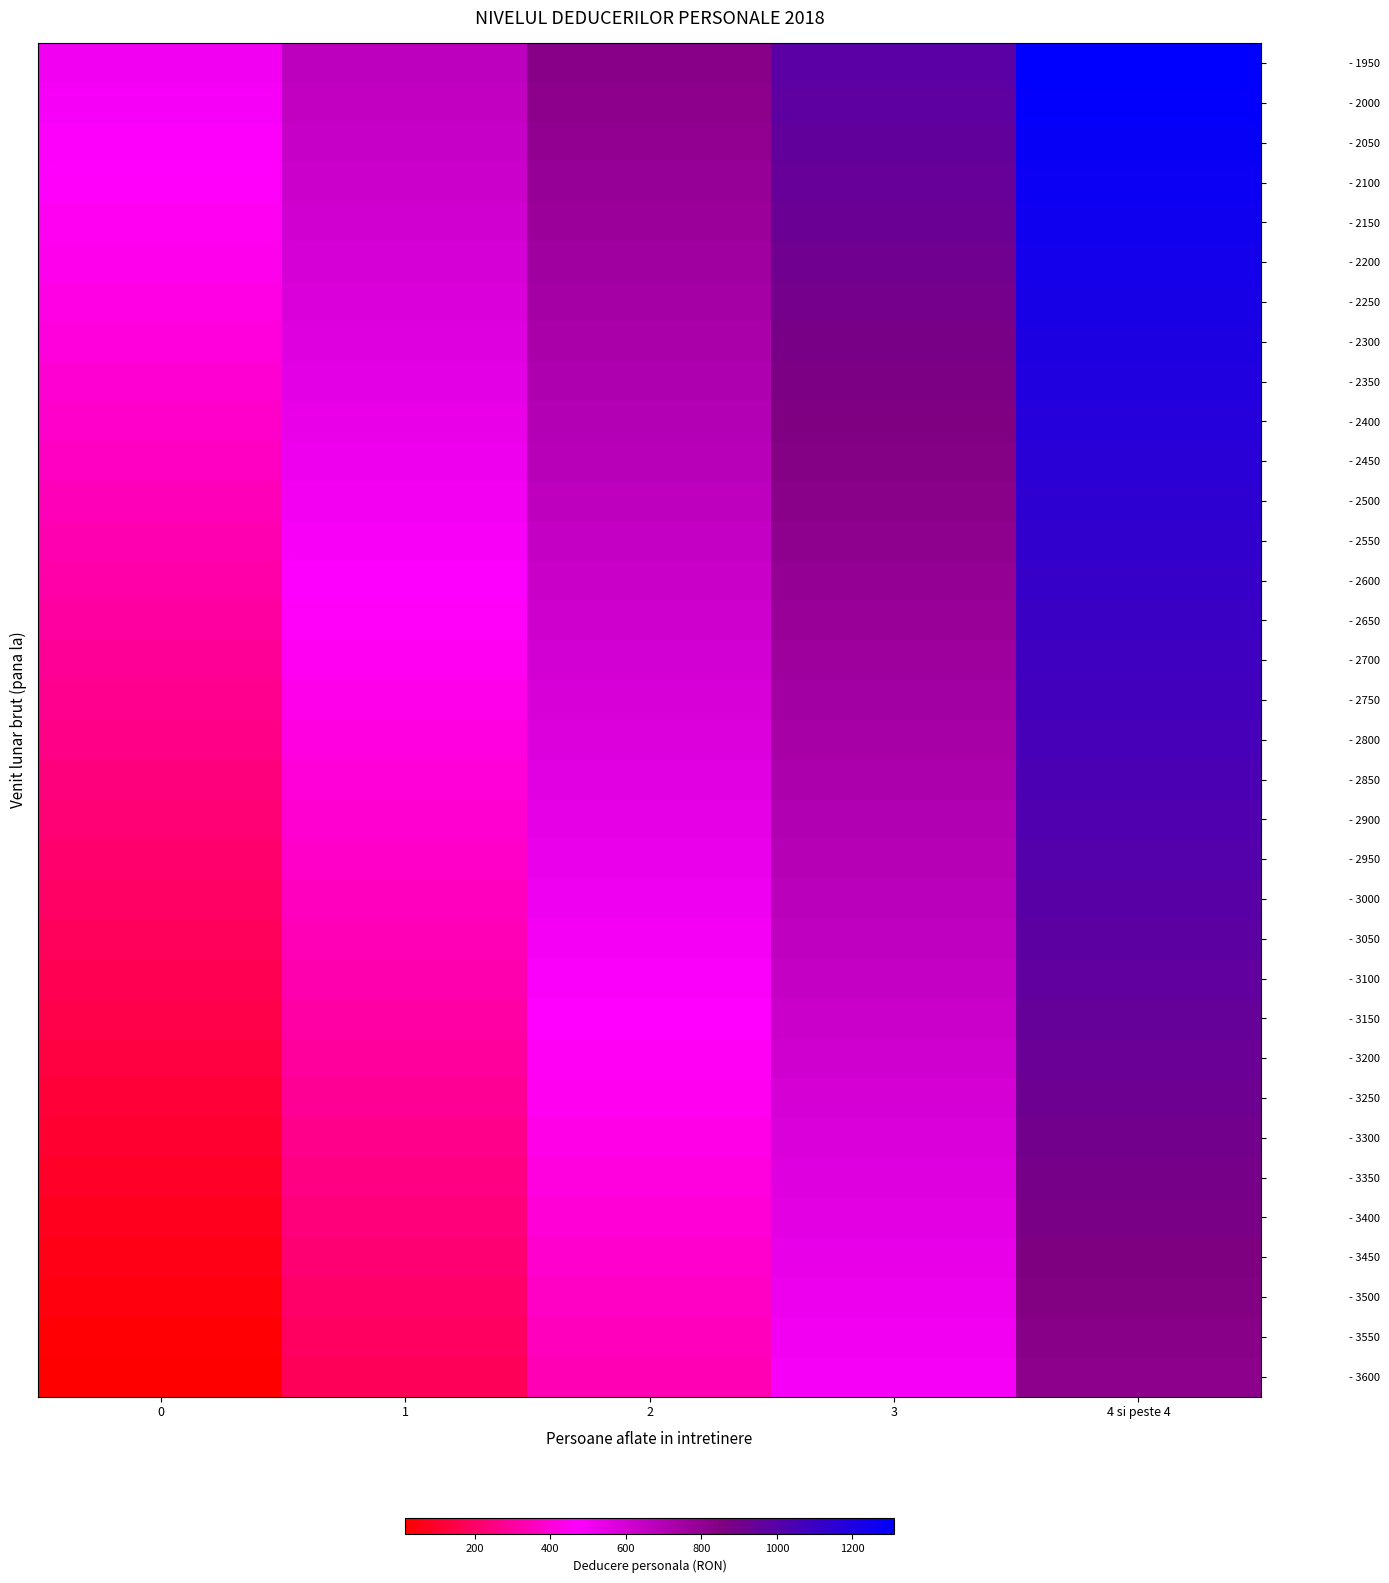

Reading right to left, list all the values displayed in this chart.

- 1950: 4 si peste 4=1310	3=990	2=830	1=670	0=510
- 2000: 4 si peste 4=1295	3=975	2=815	1=655	0=495
- 2050: 4 si peste 4=1280	3=960	2=800	1=640	0=480
- 2100: 4 si peste 4=1265	3=945	2=785	1=625	0=465
- 2150: 4 si peste 4=1250	3=930	2=770	1=610	0=450
- 2200: 4 si peste 4=1235	3=915	2=755	1=595	0=435
- 2250: 4 si peste 4=1220	3=900	2=740	1=580	0=420
- 2300: 4 si peste 4=1205	3=885	2=725	1=565	0=405
- 2350: 4 si peste 4=1190	3=870	2=710	1=550	0=390
- 2400: 4 si peste 4=1175	3=855	2=695	1=535	0=375
- 2450: 4 si peste 4=1160	3=840	2=680	1=520	0=360
- 2500: 4 si peste 4=1145	3=825	2=665	1=505	0=345
- 2550: 4 si peste 4=1130	3=810	2=650	1=490	0=330
- 2600: 4 si peste 4=1115	3=795	2=635	1=475	0=315
- 2650: 4 si peste 4=1100	3=780	2=620	1=460	0=300
- 2700: 4 si peste 4=1085	3=765	2=605	1=445	0=285
- 2750: 4 si peste 4=1070	3=750	2=590	1=430	0=270
- 2800: 4 si peste 4=1055	3=735	2=575	1=415	0=255
- 2850: 4 si peste 4=1040	3=720	2=560	1=400	0=240
- 2900: 4 si peste 4=1025	3=705	2=545	1=385	0=225
- 2950: 4 si peste 4=1010	3=690	2=530	1=370	0=210
- 3000: 4 si peste 4=995	3=675	2=515	1=355	0=195
- 3050: 4 si peste 4=980	3=660	2=500	1=340	0=180
- 3100: 4 si peste 4=965	3=645	2=485	1=325	0=165
- 3150: 4 si peste 4=950	3=630	2=470	1=310	0=150
- 3200: 4 si peste 4=935	3=615	2=455	1=295	0=135
- 3250: 4 si peste 4=920	3=600	2=440	1=280	0=120
- 3300: 4 si peste 4=905	3=585	2=425	1=265	0=105
- 3350: 4 si peste 4=890	3=570	2=410	1=250	0=90
- 3400: 4 si peste 4=875	3=555	2=395	1=235	0=75
- 3450: 4 si peste 4=860	3=540	2=380	1=220	0=60
- 3500: 4 si peste 4=845	3=525	2=365	1=205	0=45
- 3550: 4 si peste 4=830	3=510	2=350	1=190	0=30
- 3600: 4 si peste 4=815	3=495	2=335	1=175	0=15